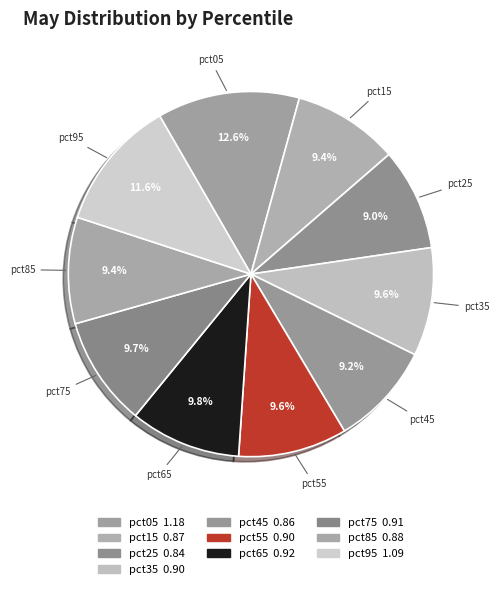

How many slices are in this pie chart?

10